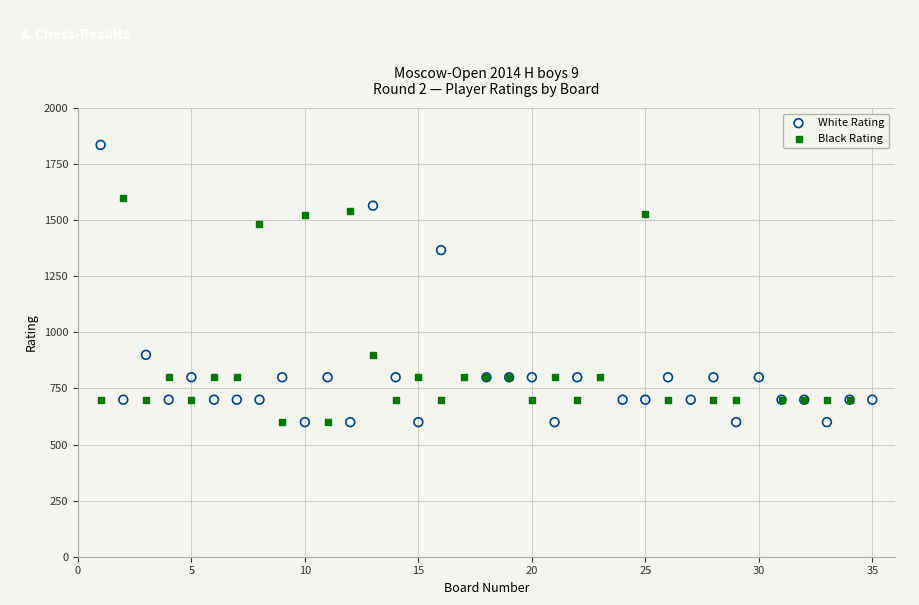

What are all the series names shown in the legend?

White Rating, Black Rating